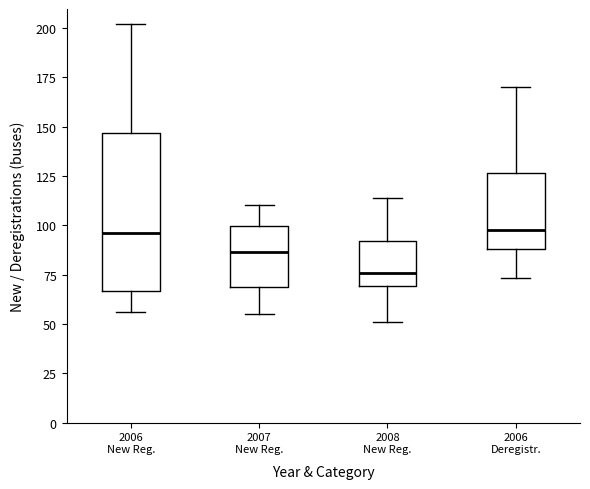

Reading left to right, transcribe this box plot: for each box, give where its median line is, the range the box spans, and where its two whiskers end, as read against the y-axis. The values are not printed on the chart, so give them approximately, as read against the axis.

2006 New Reg.: median 95, box 65 to 145, whiskers 55 to 200
2007 New Reg.: median 85, box 70 to 100, whiskers 55 to 110
2008 New Reg.: median 75, box 70 to 90, whiskers 50 to 115
2006 Deregistr.: median 100, box 90 to 125, whiskers 75 to 170